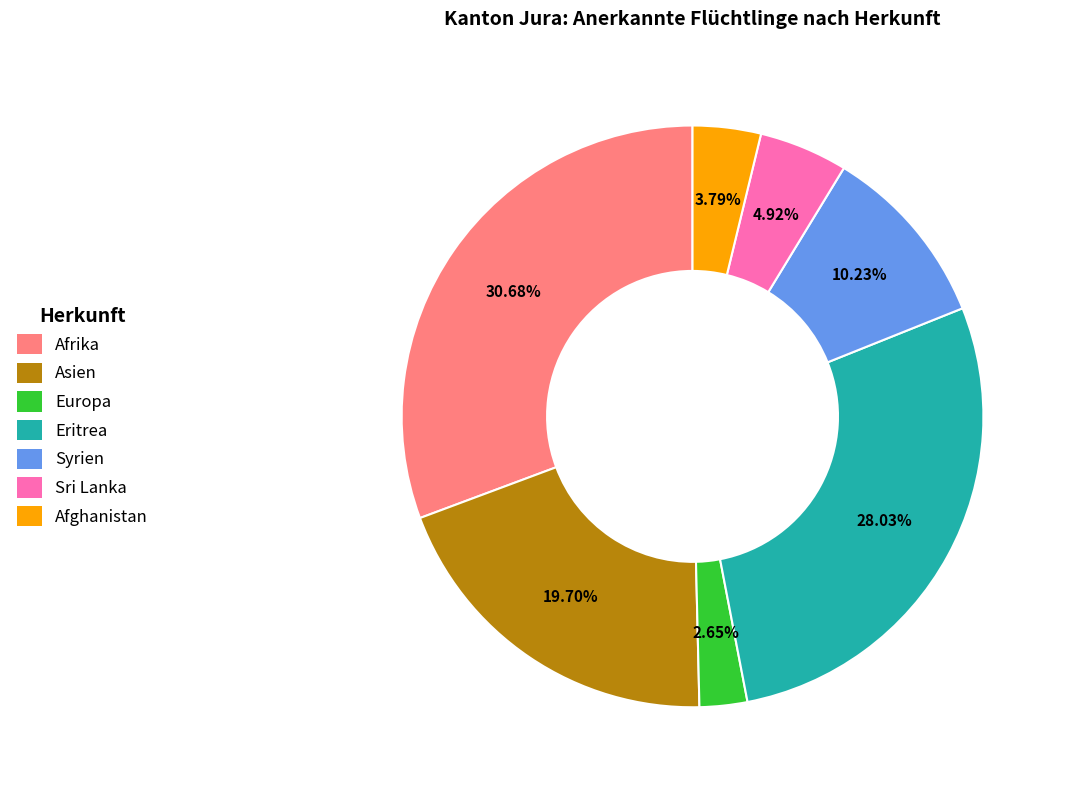

How many segments does this pie chart have?

7